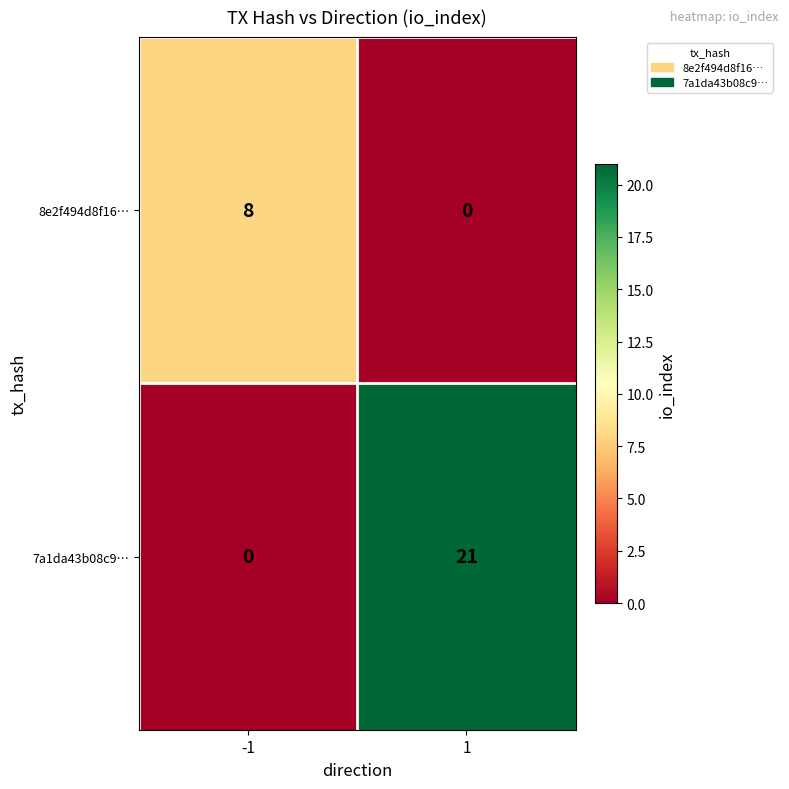

What is the total value across all series at -1?

8